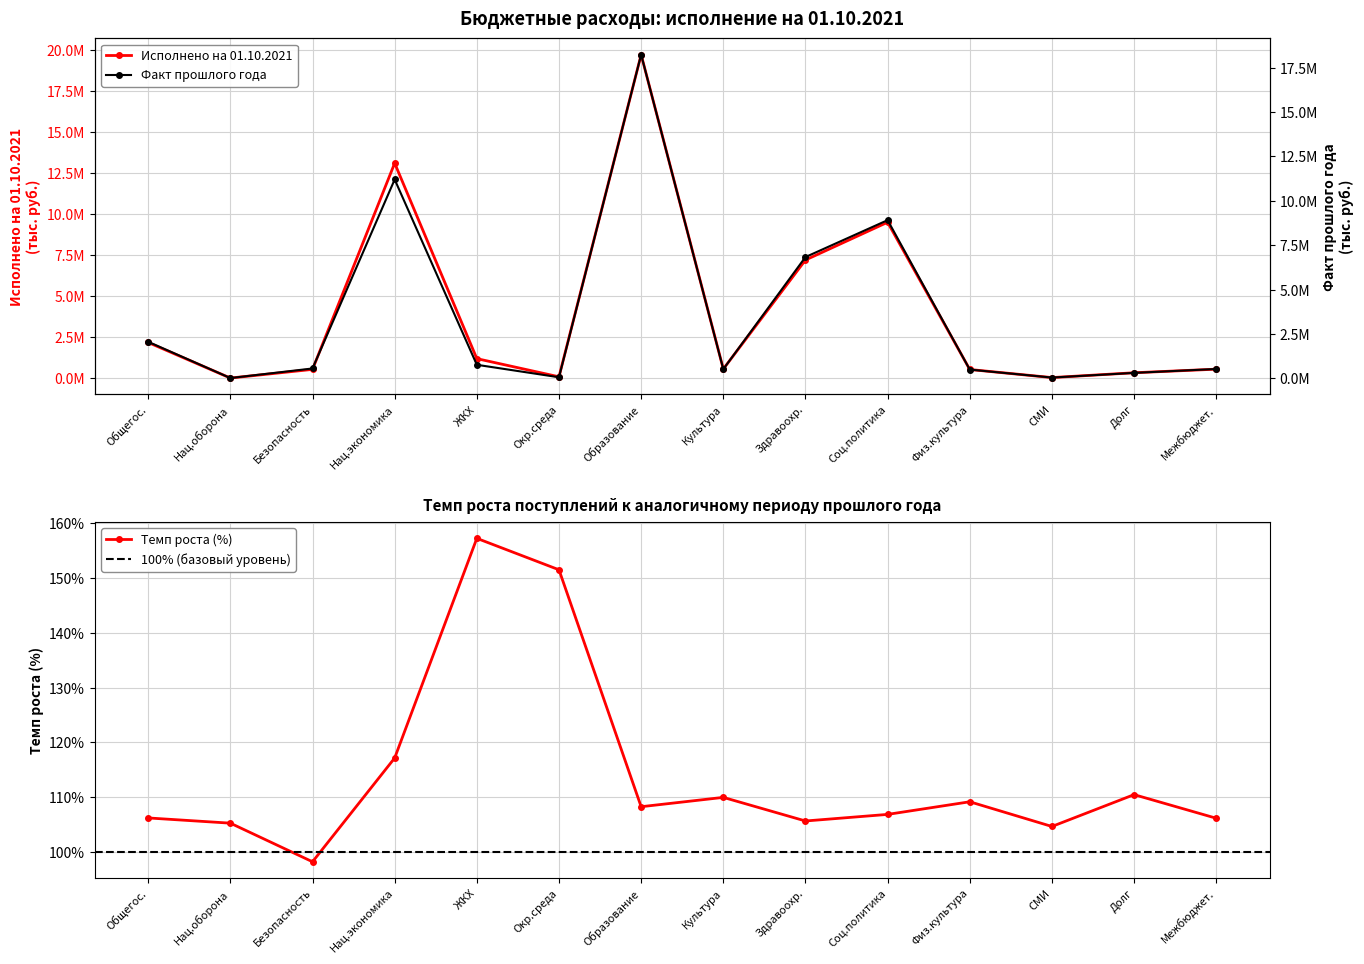

What is the sum of all Факт за аналогичный период прошлого года (тыс. руб.) values?

50573591.7